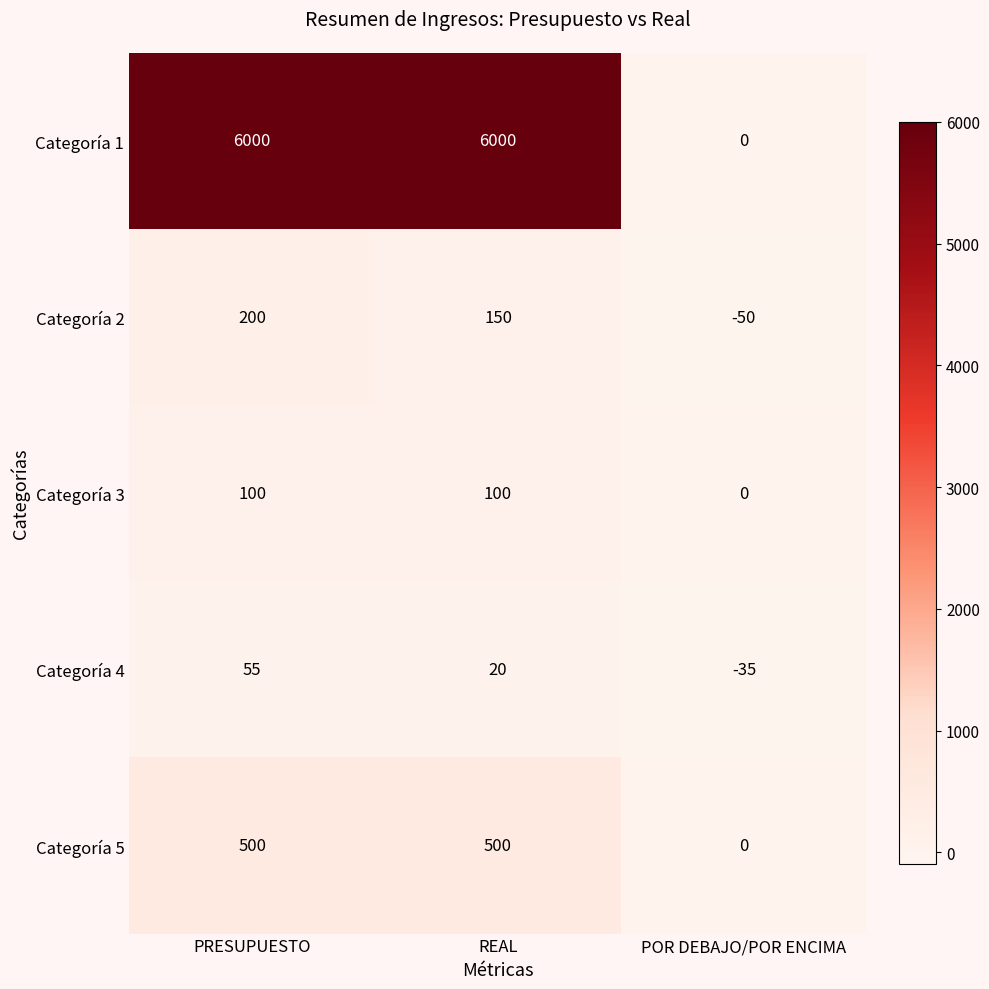

Which series has the largest total across all categories?

Categoría 1